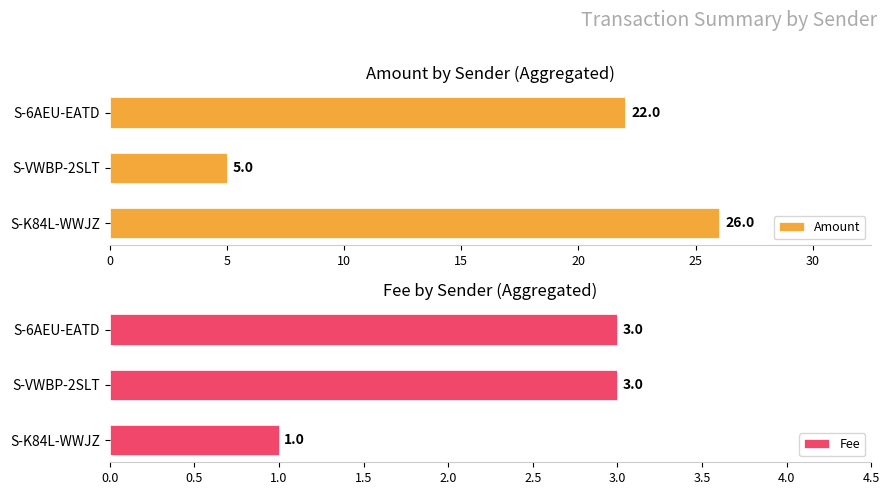

At which label is Amount closest to 15?

S-6AEU-EATD